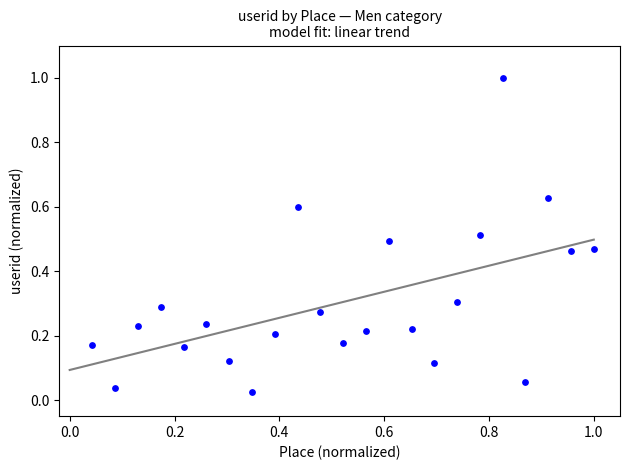

What is the range of Y values (max minus min)?

1.0